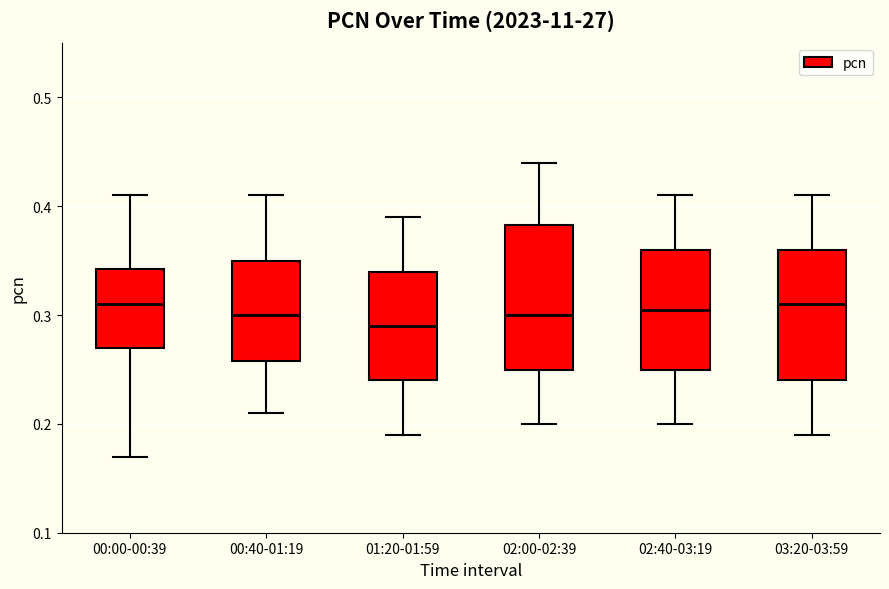

Where is the upper edge of the box for 00:40-01:19 on the y-axis? The values are not printed on the chart, so give them approximately, as read against the axis.

0.35